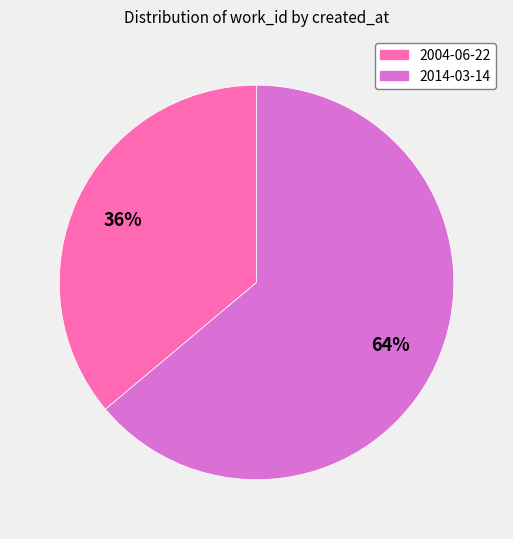

Which slice is the smallest?

2004-06-22